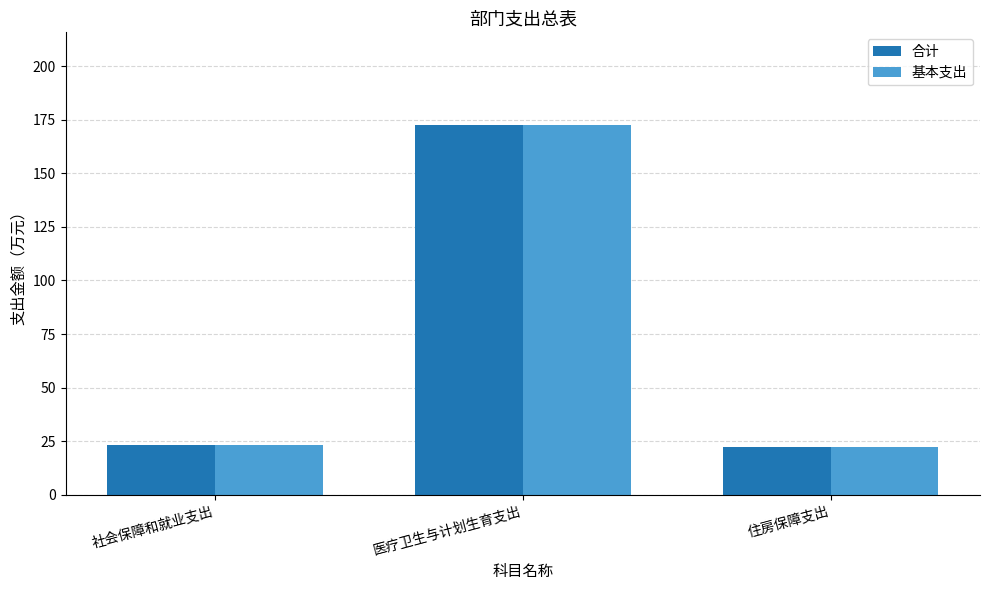

Reading right to left, what are all the values shown in this chart?

合计: 22.3	172.7	23.3
基本支出: 22.3	172.7	23.3